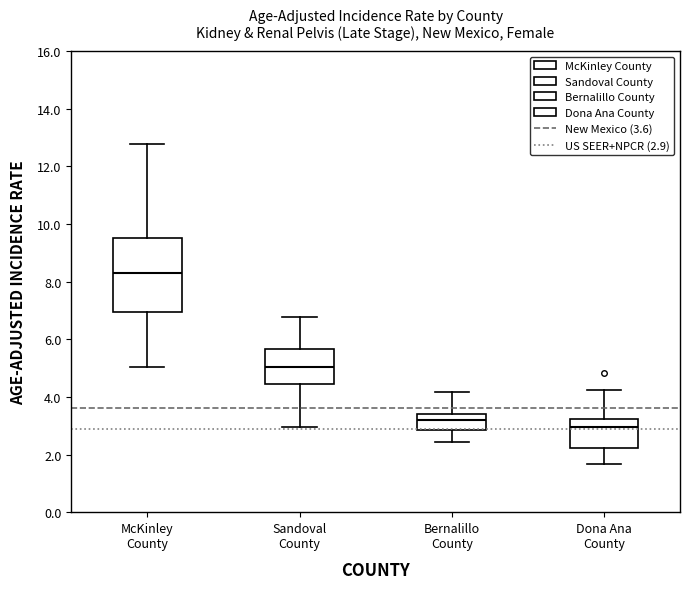

Which box's median line is the lowest?

Dona Ana County